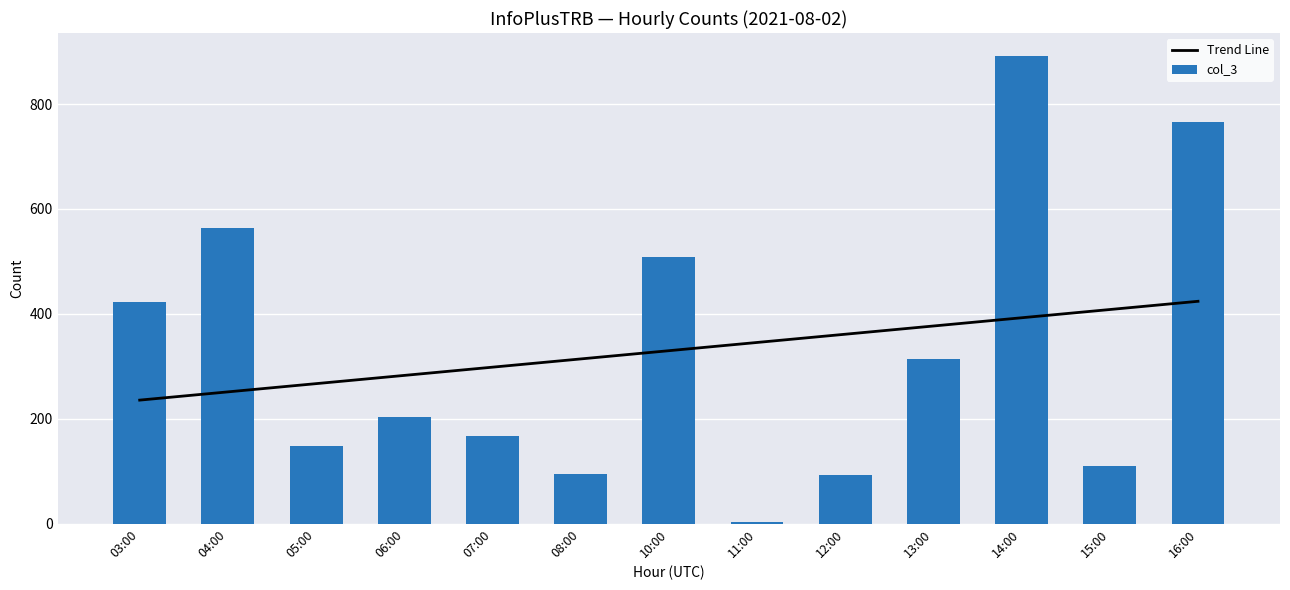

What is the difference between the maximum and minimum values in the col_3 series?

887